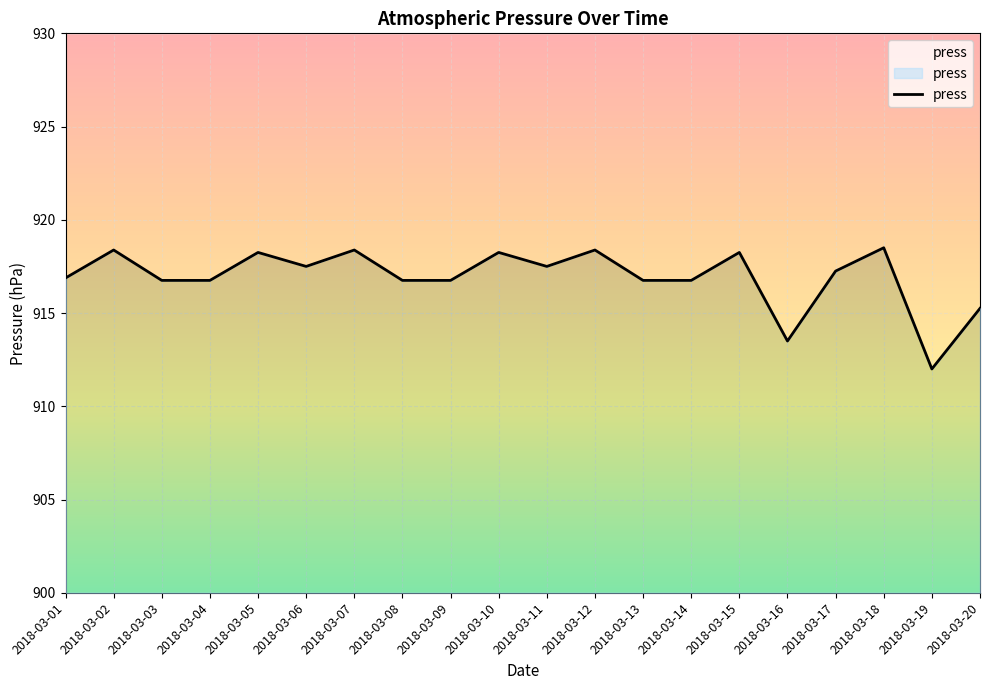

Rank the categories by value from highest to lowest.

2018-03-18, 2018-03-02, 2018-03-07, 2018-03-12, 2018-03-05, 2018-03-10, 2018-03-15, 2018-03-06, 2018-03-11, 2018-03-17, 2018-03-01, 2018-03-03, 2018-03-04, 2018-03-08, 2018-03-09, 2018-03-13, 2018-03-14, 2018-03-20, 2018-03-16, 2018-03-19